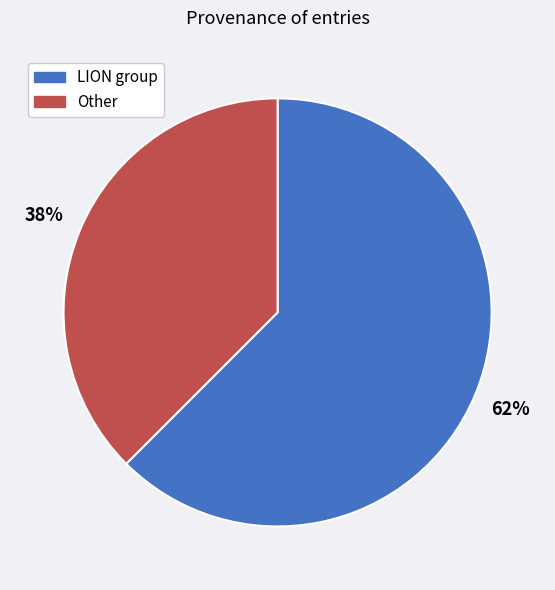

How many segments does this pie chart have?

2